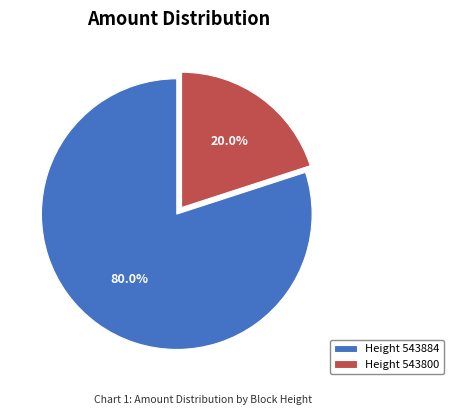

Rank the categories by value from highest to lowest.

Height 543884, Height 543800